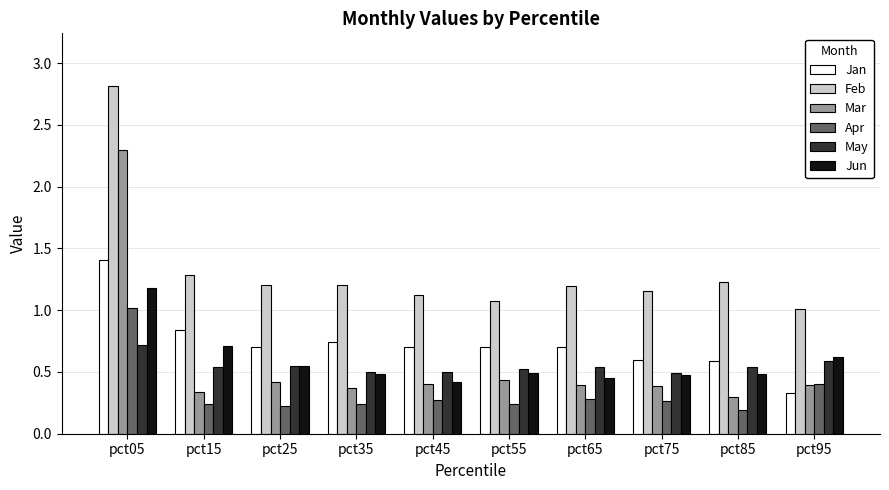

Is it true that Jan equals 0.7 at pct25?

True